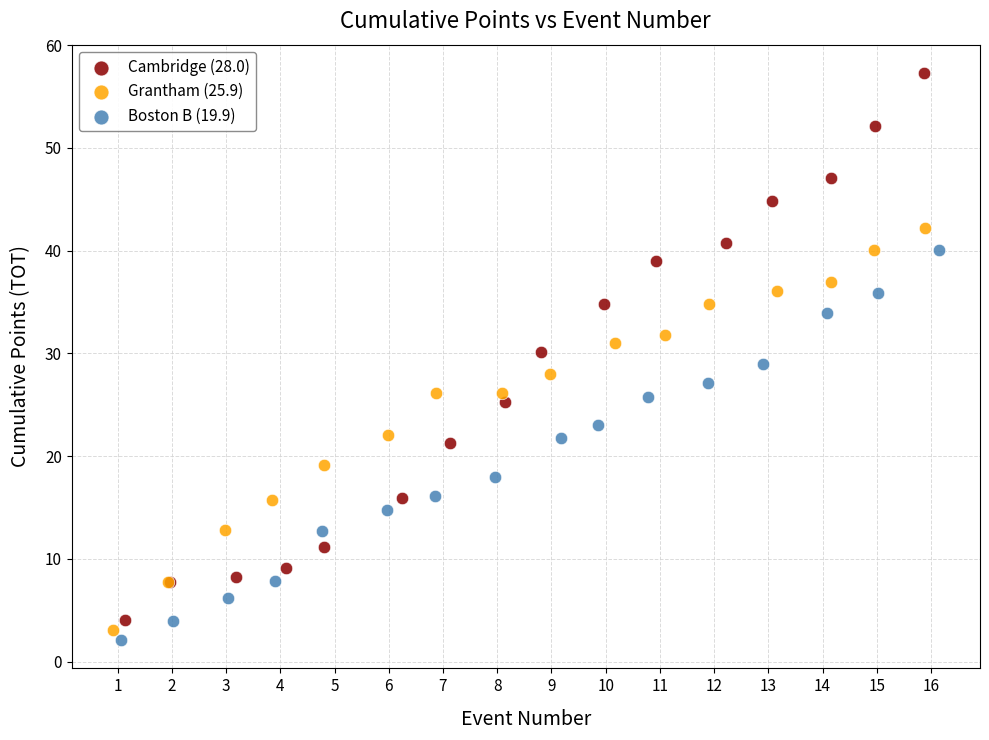

Which series reaches the maximum Y coordinate?

Cambridge (28.0)